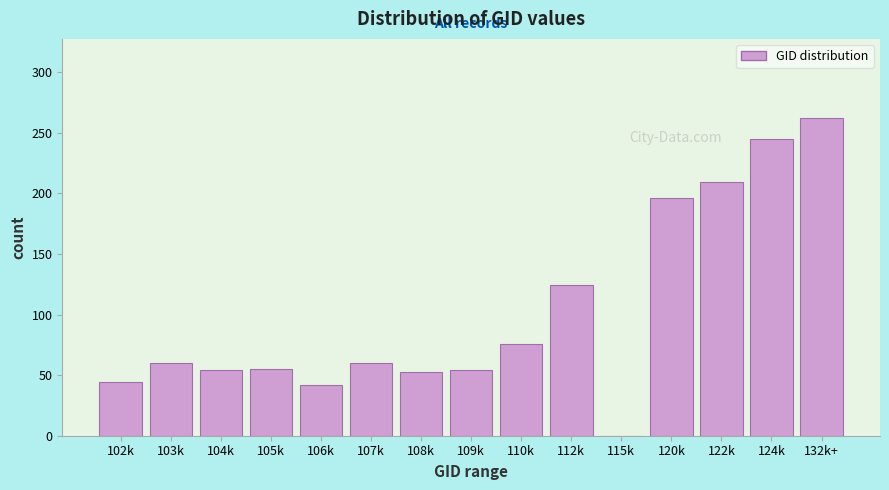

What is the sum of all values?

1534